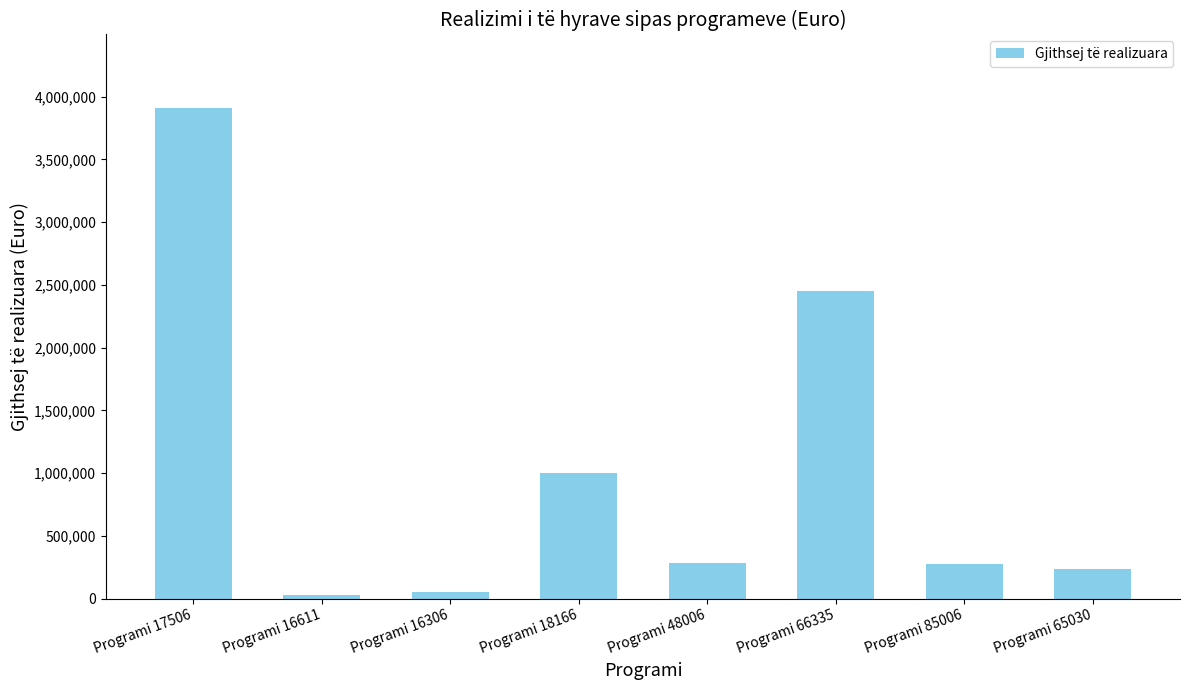

At which label is the value closest to 1968353?

Programi 66335